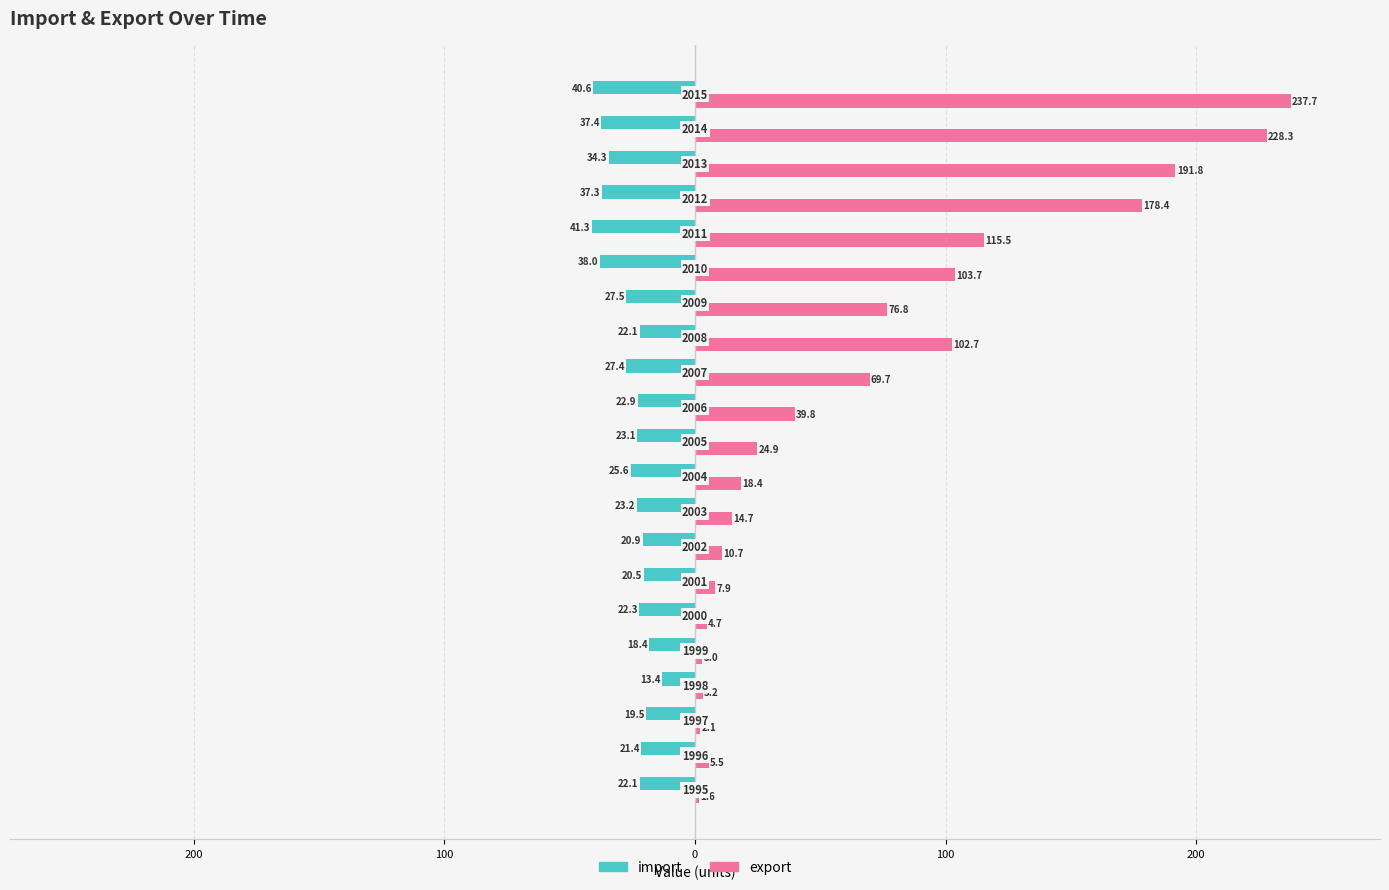

What are all the series names shown in the legend?

import, export